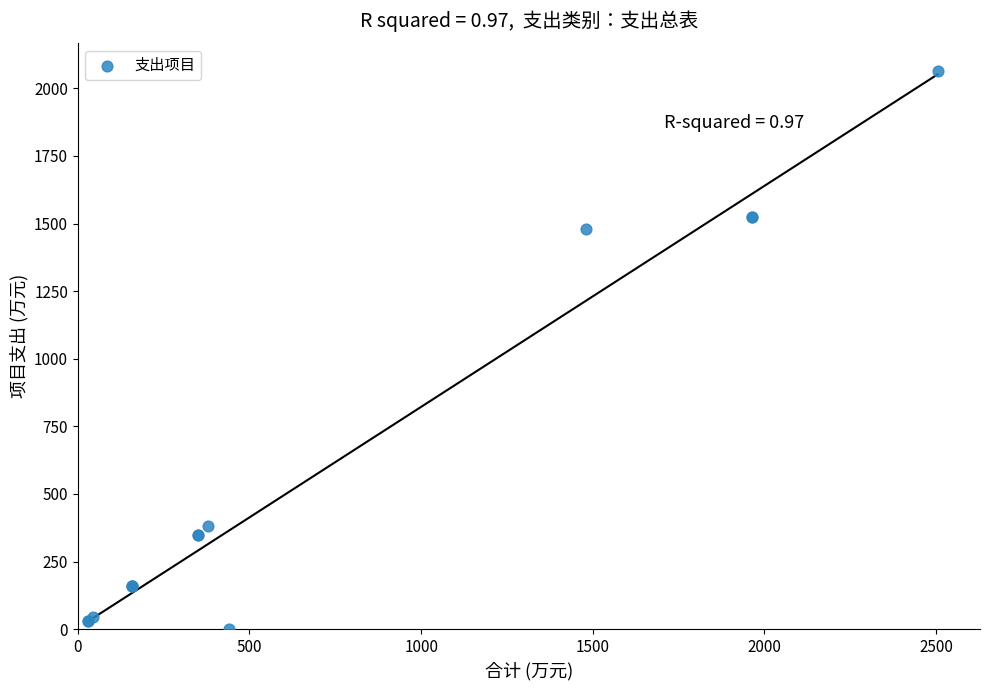

What Y value in the scatter plot is closest to 1031?

1479.6